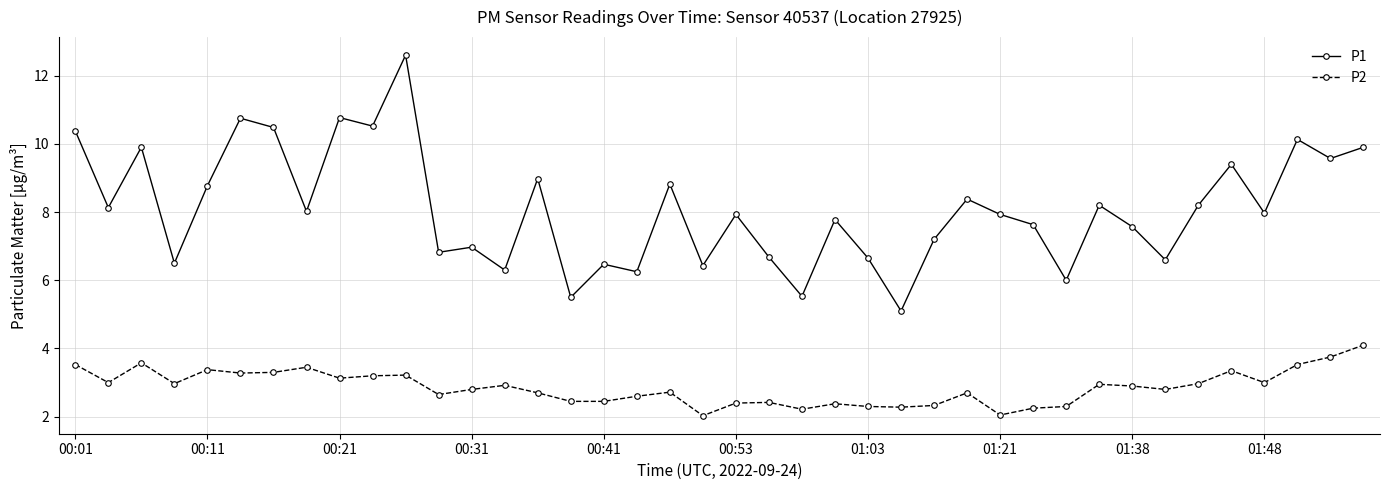

How many interior local valleys does the P1 series have?

15